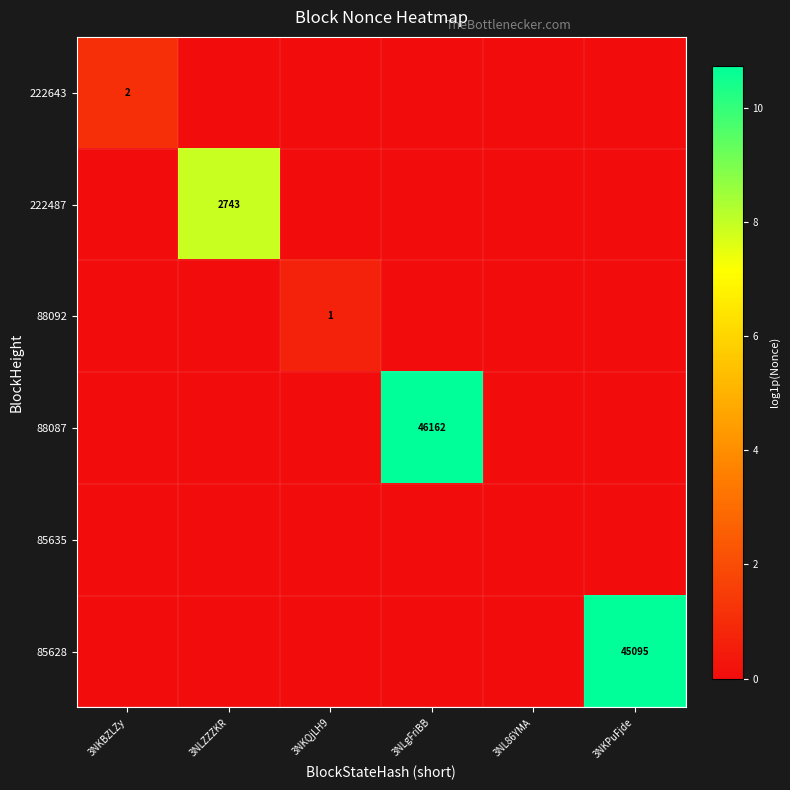

The value of 88092 at 3NKQjLH9 is 2. True or false?

False